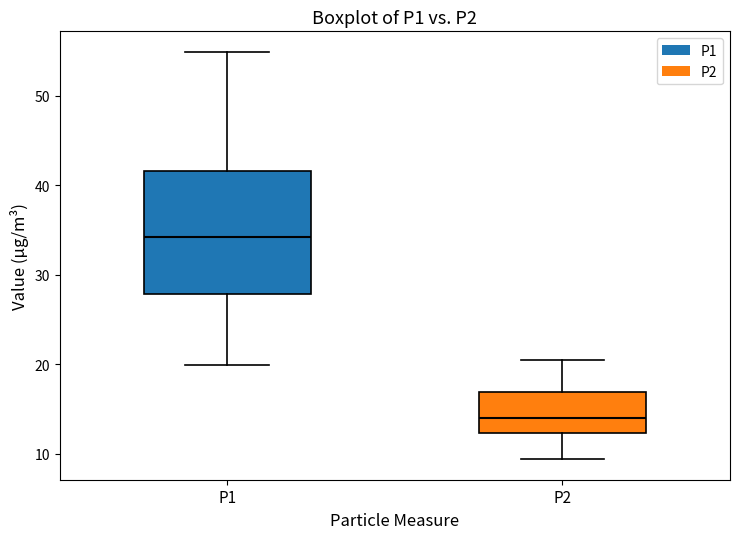

Where is the lower edge of the box for P2 on the y-axis? The values are not printed on the chart, so give them approximately, as read against the axis.

12